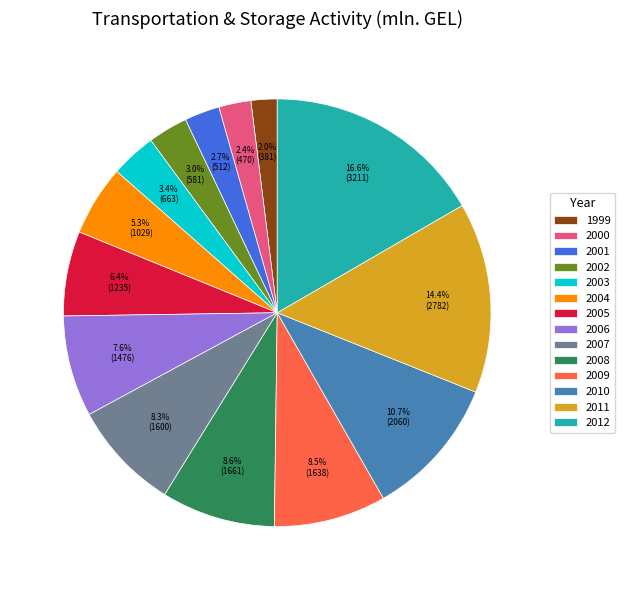

To the nearest percent, what is the average slice percentage?

7%